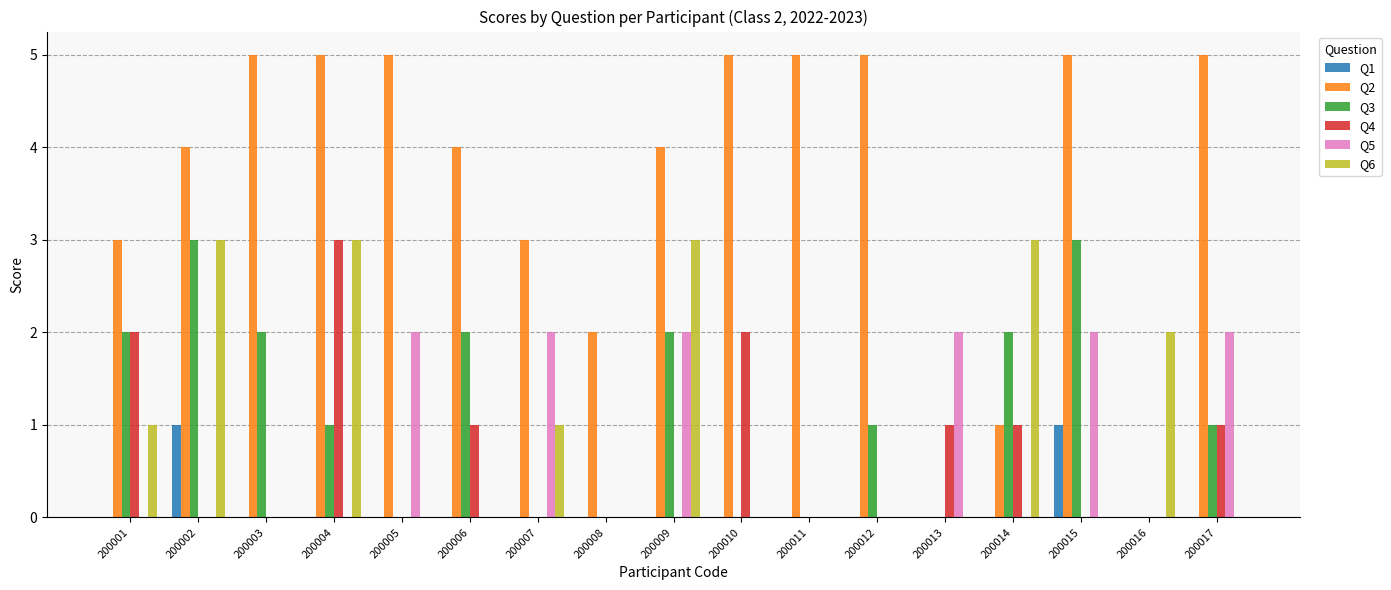

True or false: Q5 has a value of 2 at 200009.

True